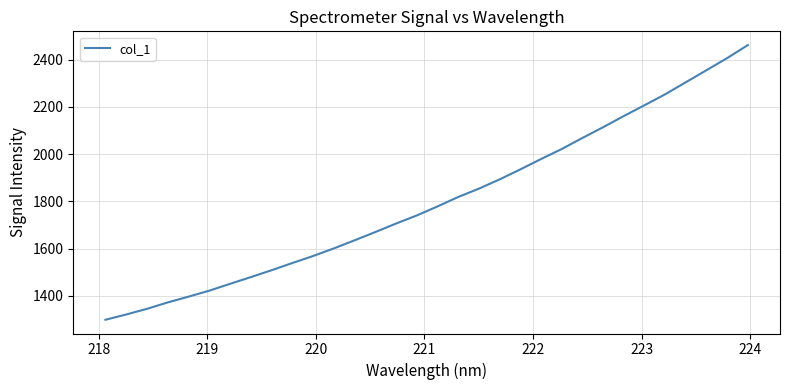

What is the minimum value shown in the chart?

1299.0